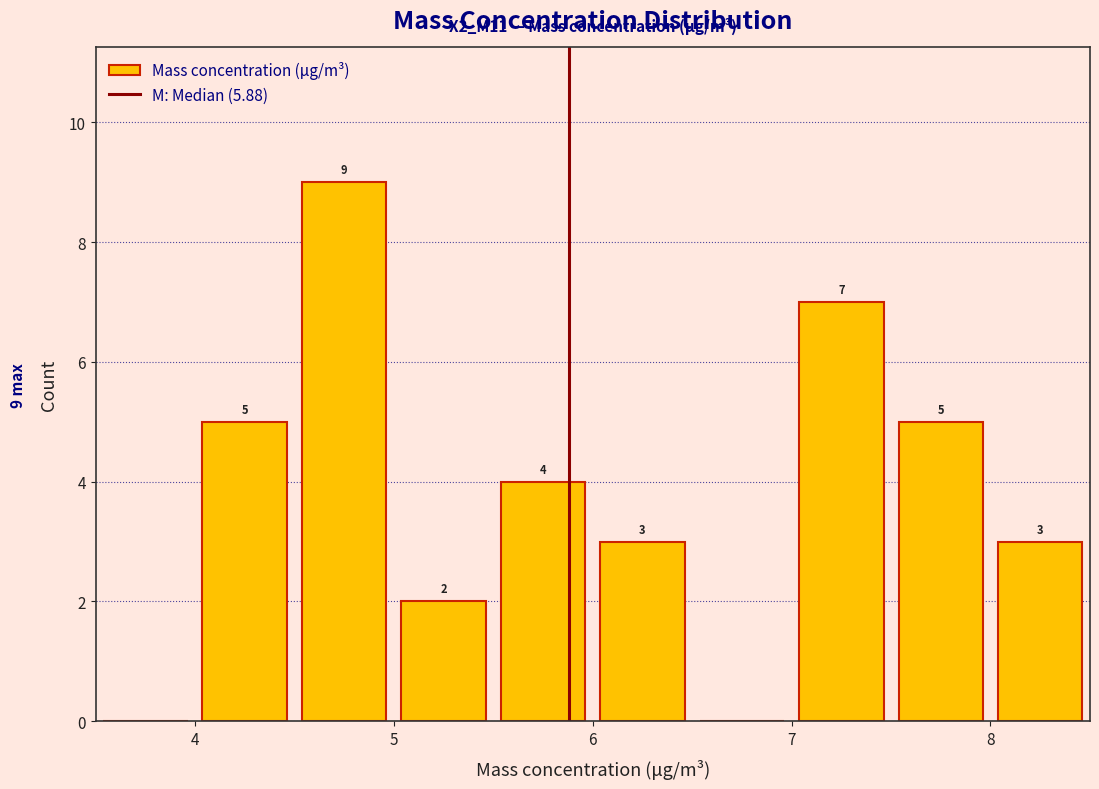

Over which range of the x-axis is the bar tallest?

4.5 to 5.0